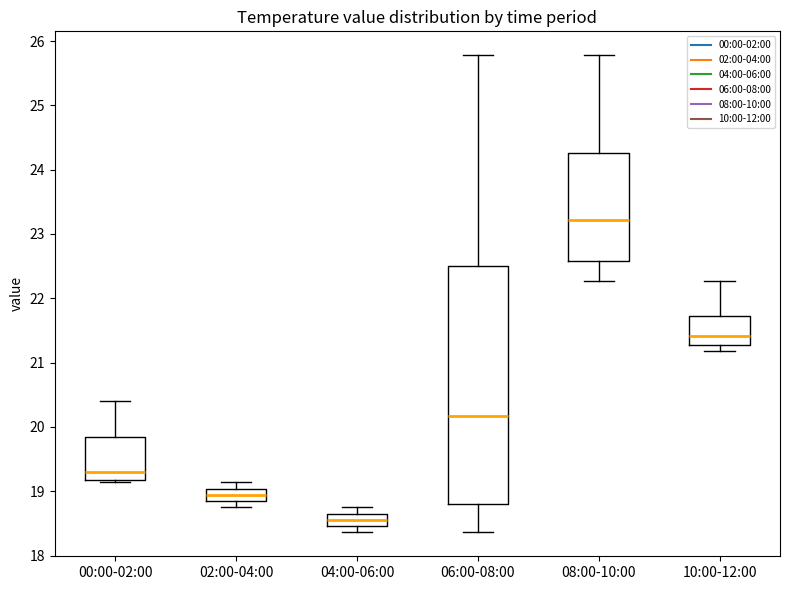

Reading left to right, read every box against the y-axis: the position of its median line, the range the box covers, and the ends of its whiskers. The values are not printed on the chart, so give them approximately, as read against the axis.

00:00-02:00: median 19.3, box 19.2 to 19.8, whiskers 19.1 to 20.4
02:00-04:00: median 18.9, box 18.8 to 19.0, whiskers 18.8 (just below the box's lower edge) to 19.1
04:00-06:00: median 18.6, box 18.5 to 18.7, whiskers 18.4 to 18.8
06:00-08:00: median 20.2, box 18.8 to 22.5, whiskers 18.4 to 25.8
08:00-10:00: median 23.2, box 22.6 to 24.3, whiskers 22.3 to 25.8
10:00-12:00: median 21.4, box 21.3 to 21.7, whiskers 21.2 to 22.3